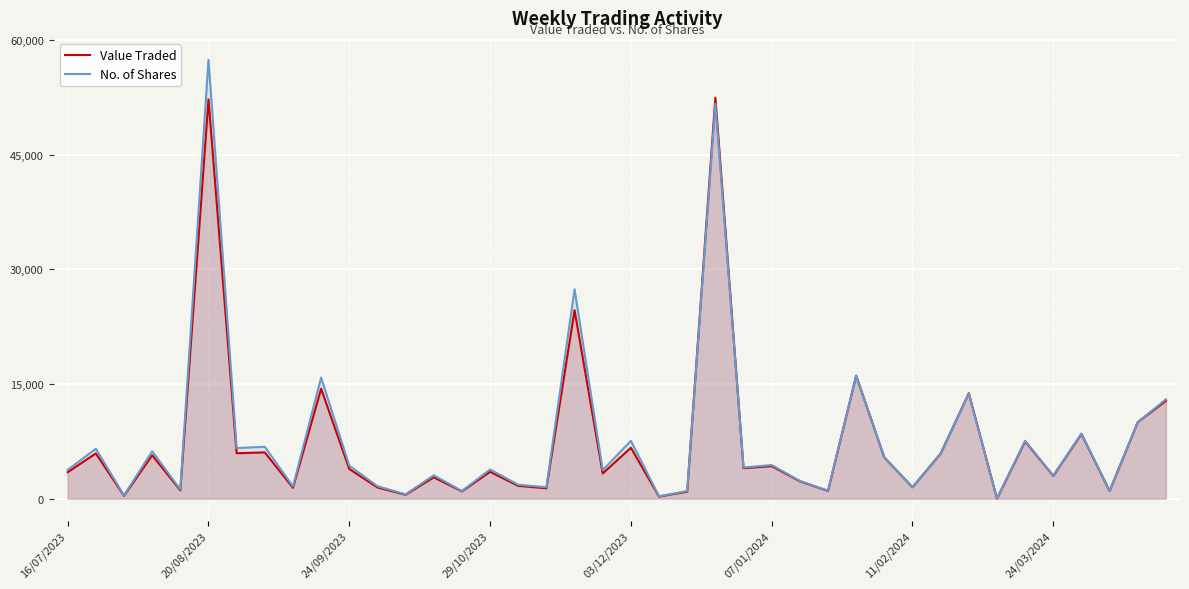

At which category is the sum across all series the highest?

20/08/2023